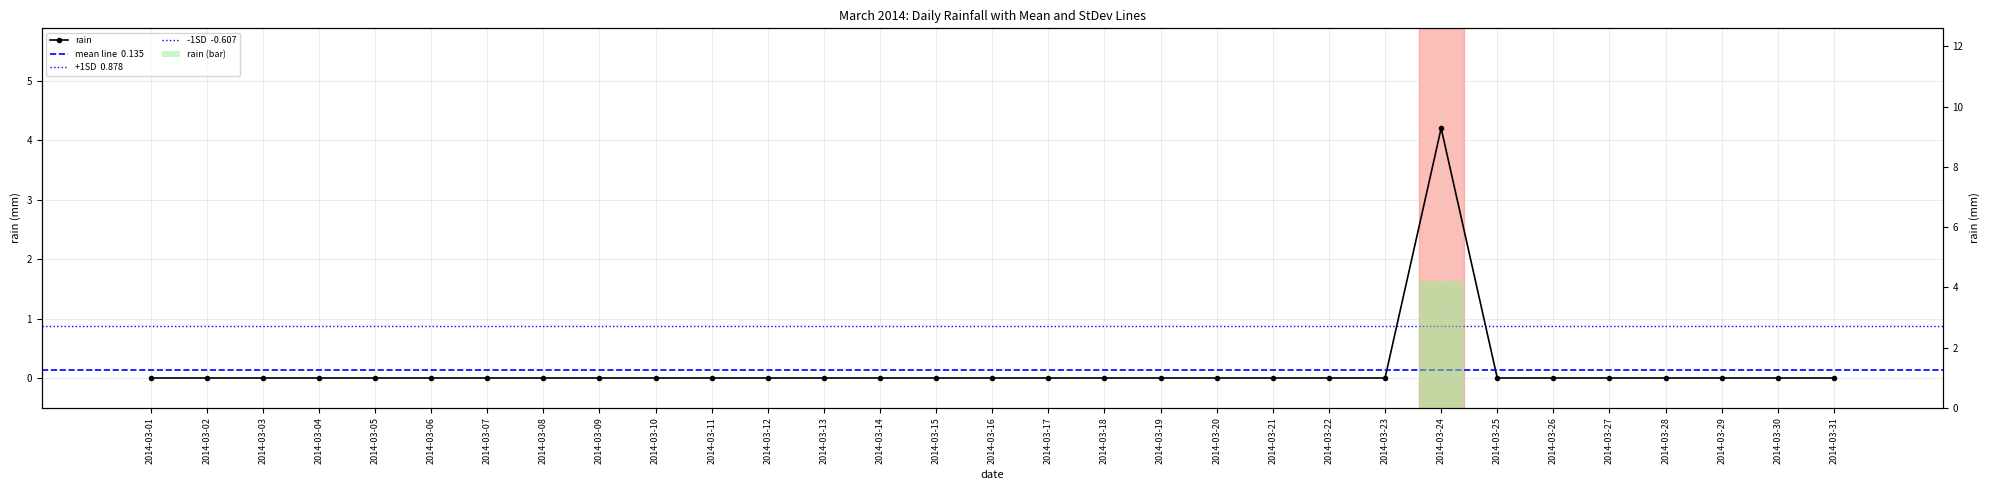

How many values are above zero?

1